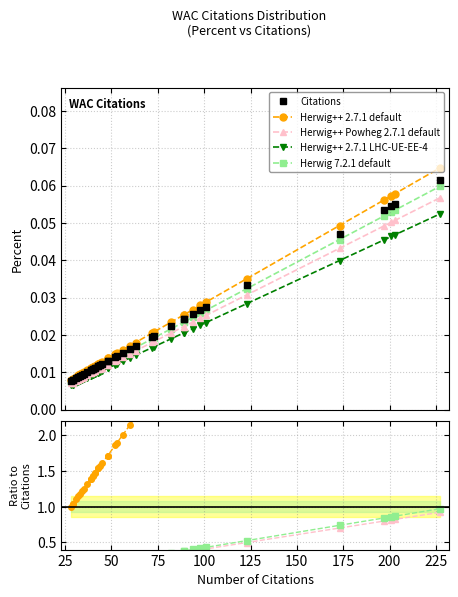

Is this an area chart (filled region under the line)?

No